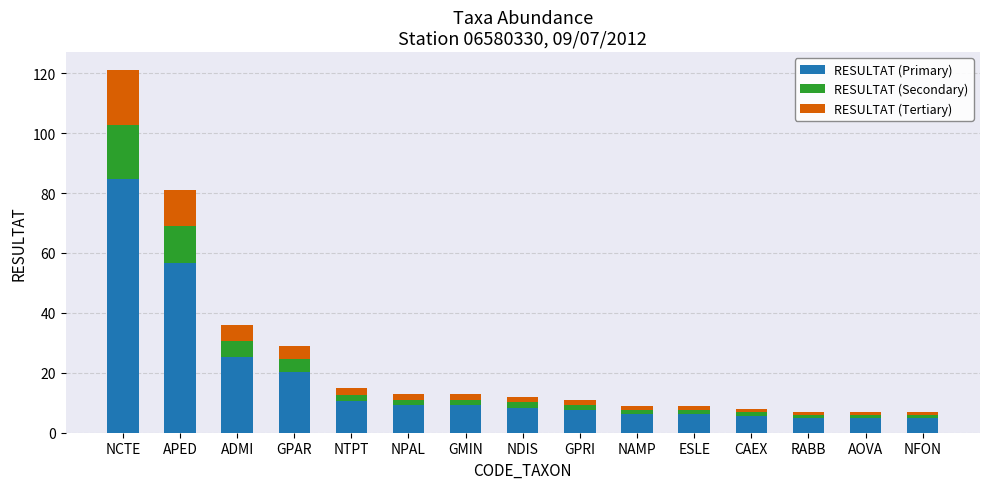

What is the maximum value for RESULTAT (Primary)?

84.7